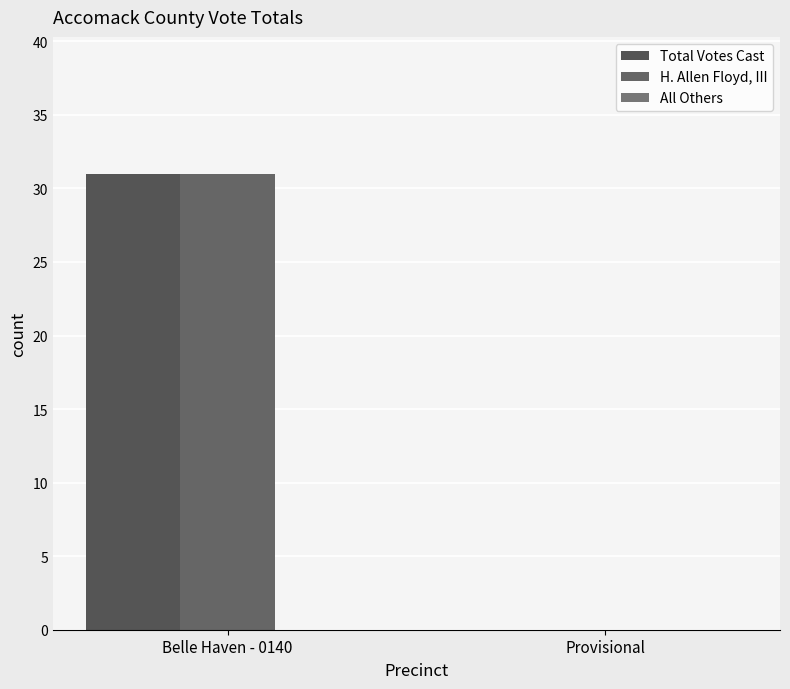

True or false: H. Allen Floyd, III has a value of 31 at Belle Haven - 0140.

True